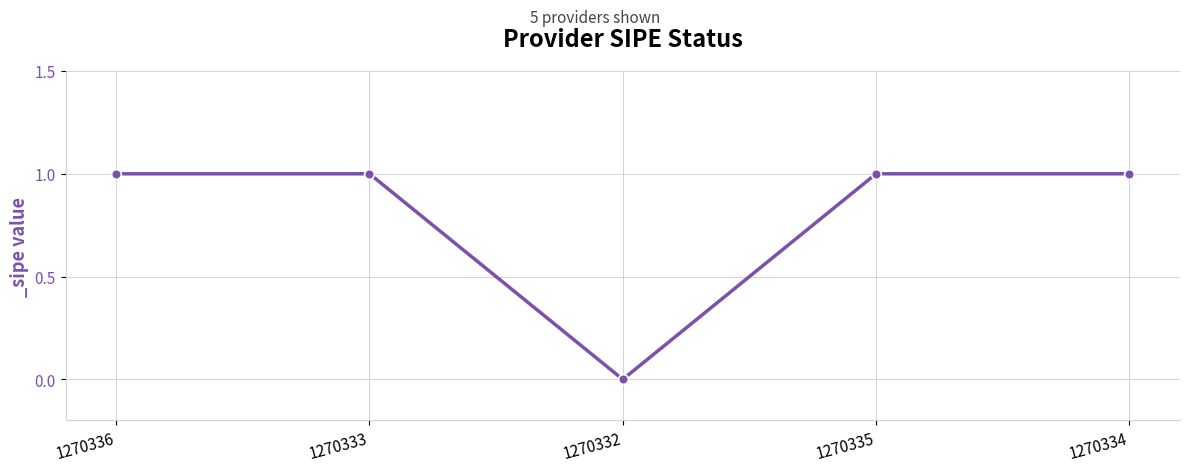

Reading right to left, what are all the values shown in this chart?

1	1	0	1	1